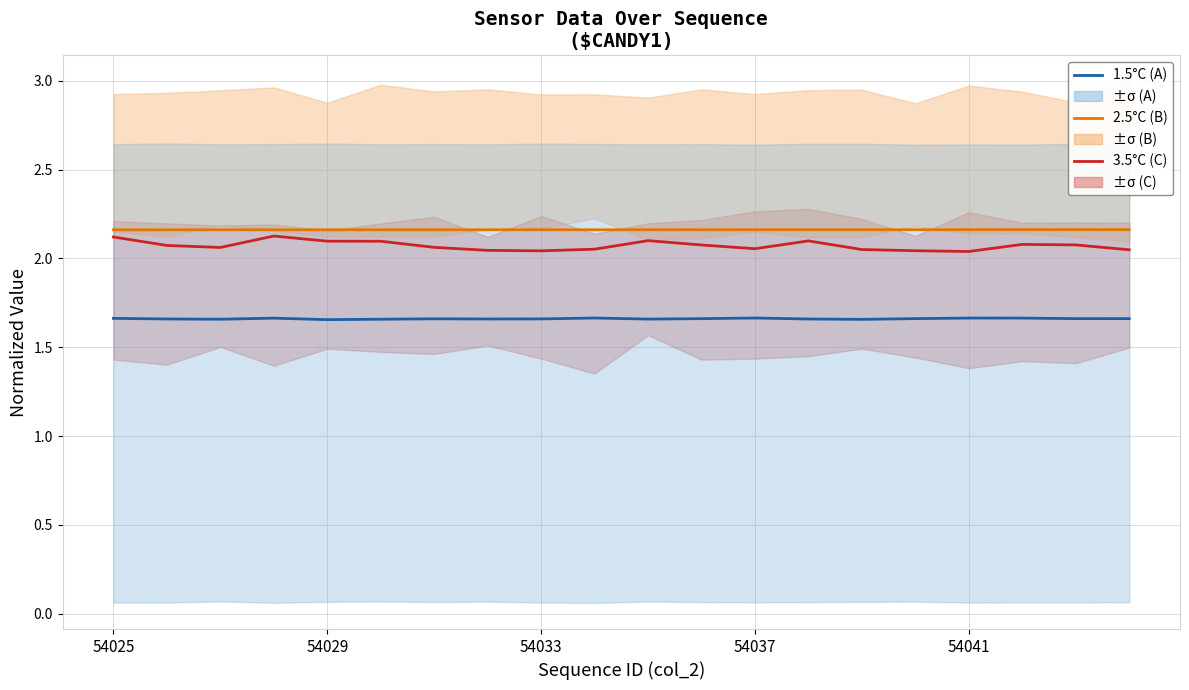

Where is 2.5°C (Series B) nearest to the value 2?

54025